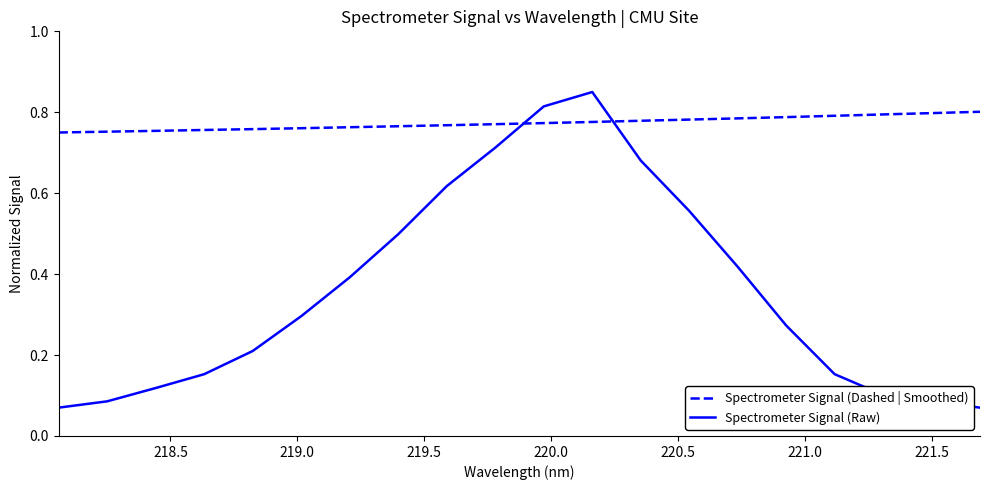

True or false: Spectrometer Signal (Dashed | Smoothed) and Spectrometer Signal (Raw) intersect in this chart.

True